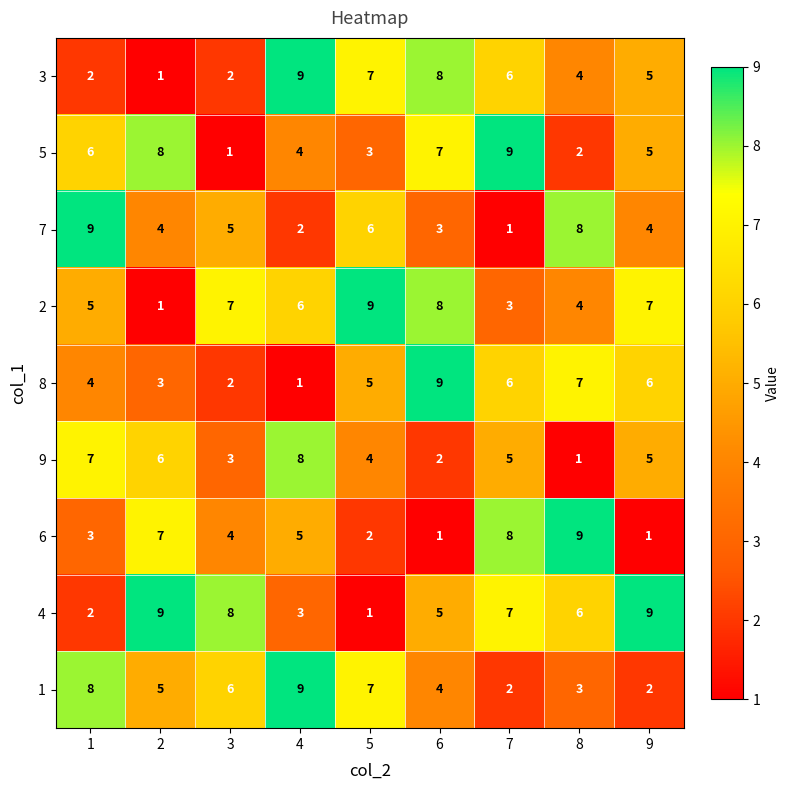

What is the average value of the 1 series?

5